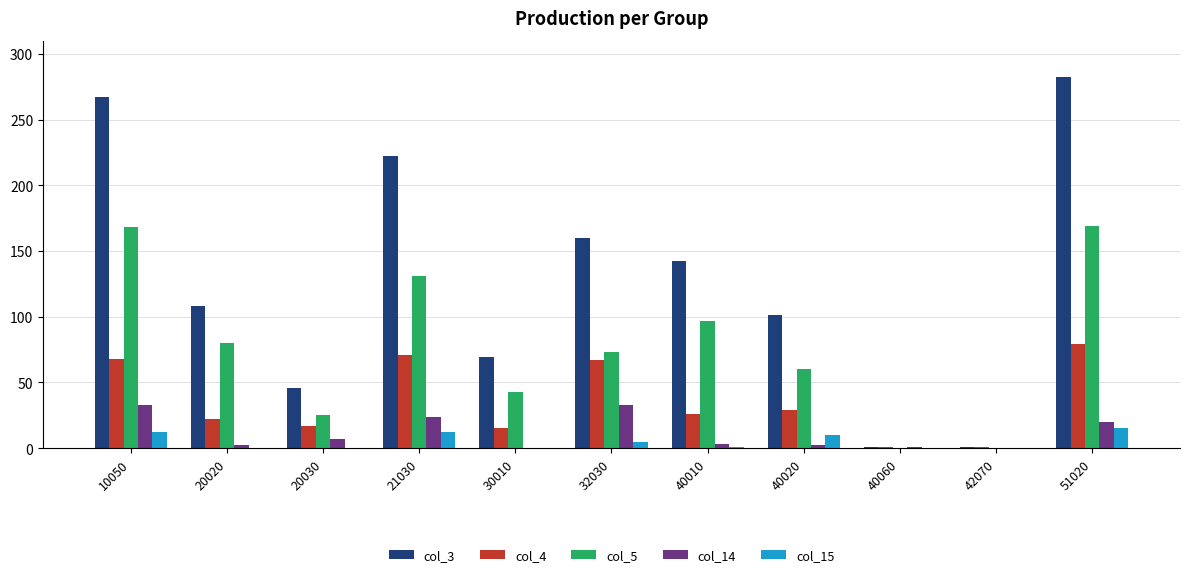

Is it true that col_14 equals 2 at 40020?

True